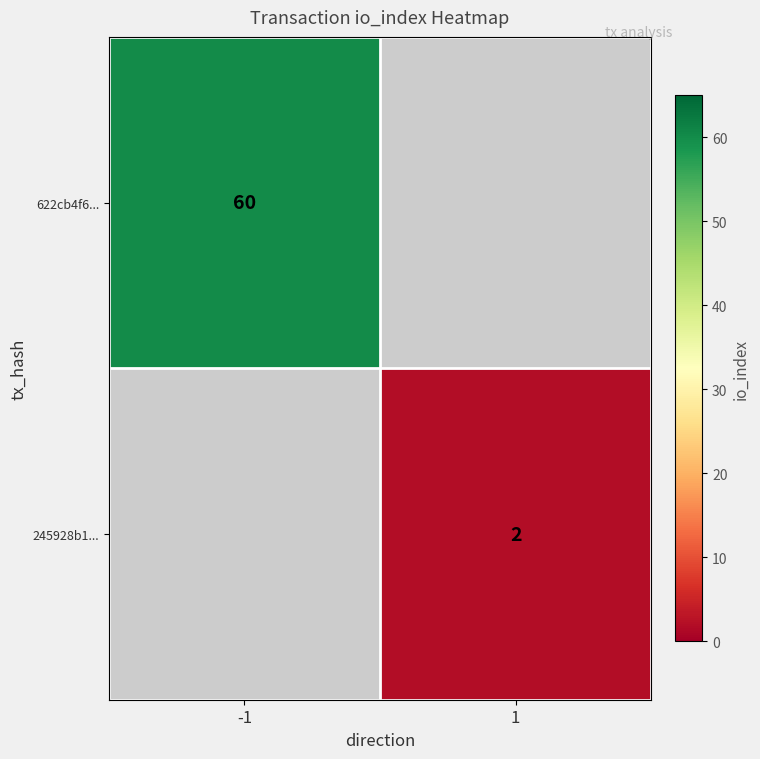

Is the value of 622cb4f6... at -1 greater than the value of 245928b1... at 1?

Yes